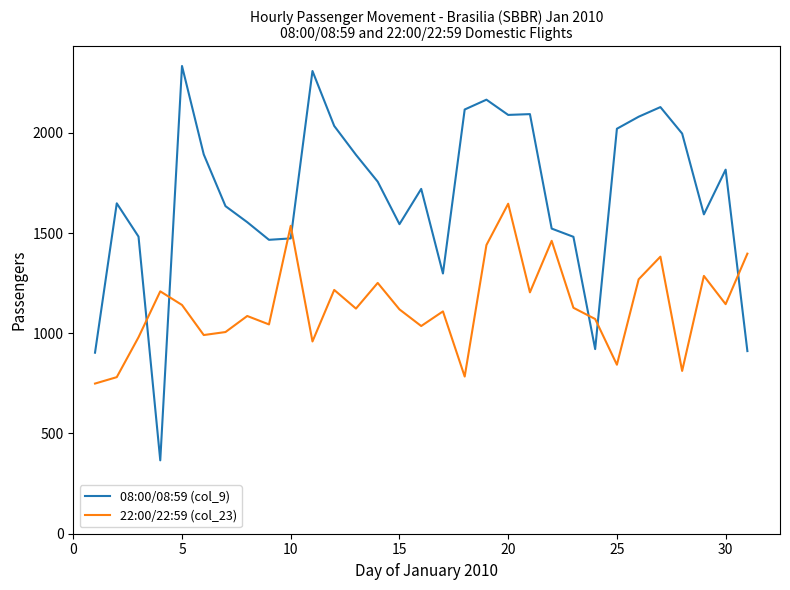

Does the chart have visible grid lines?

No